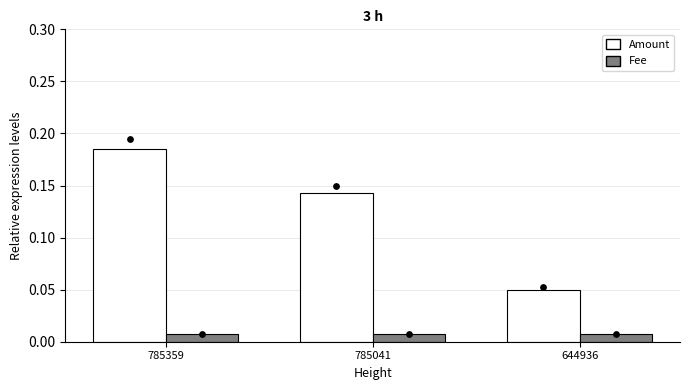

Which series reaches the maximum Y coordinate?

Amount